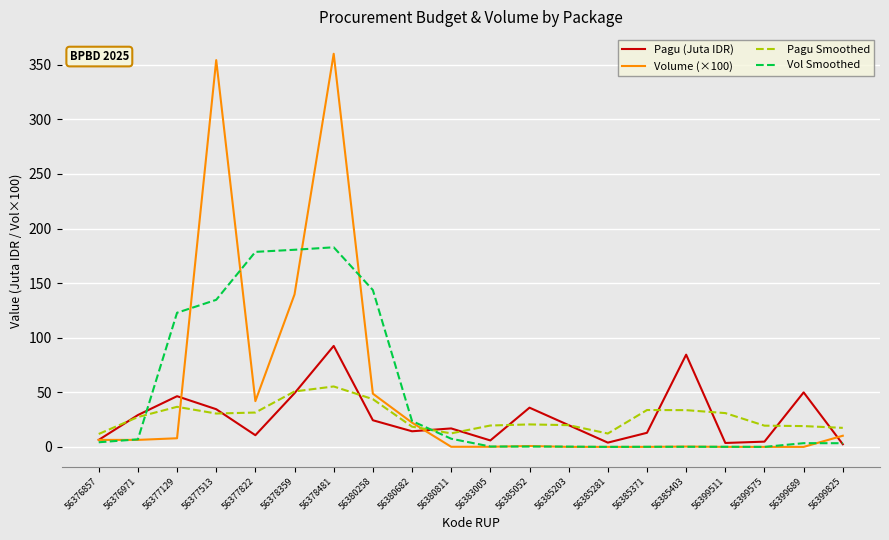

The Pagu Smoothed series shows 31.5 at 56377822. True or false?

True